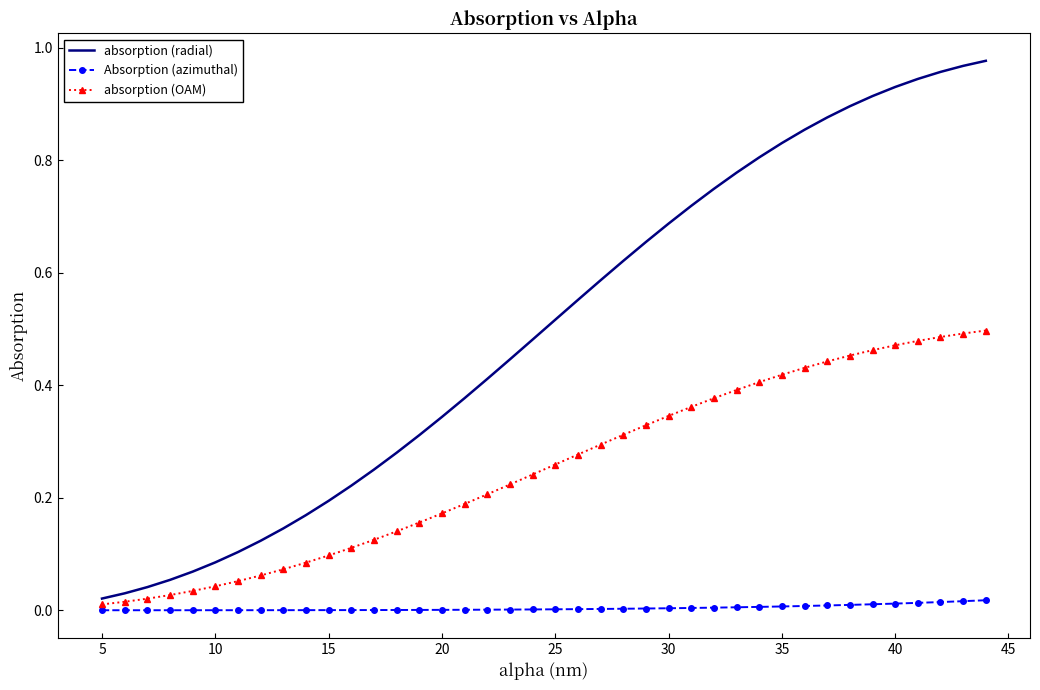

At how many categories does at least one series exceed 0?

40